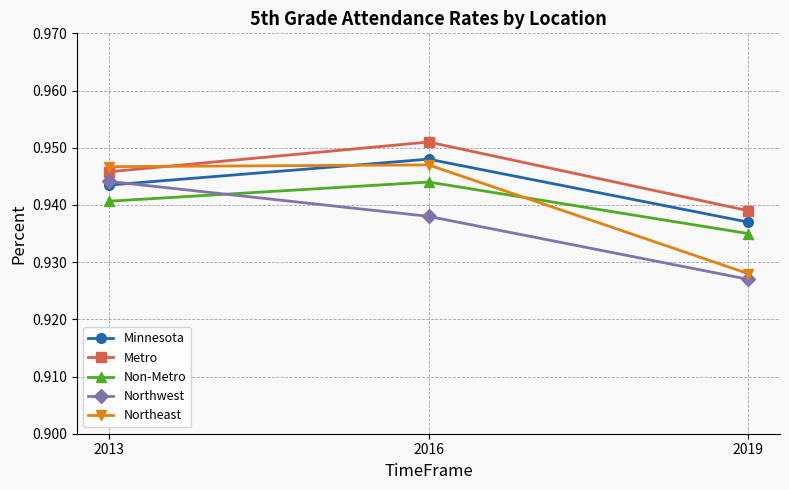

Is the value of Northwest at 2016 greater than the value of Non-Metro at 2016?

No